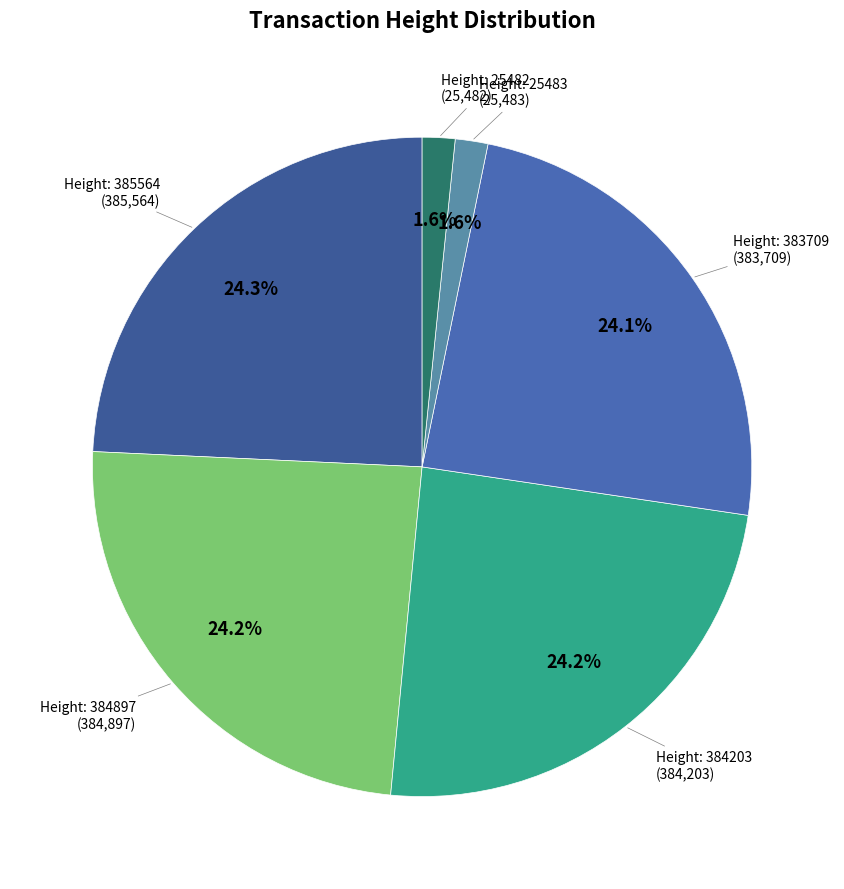

Which slice is the largest?

385564